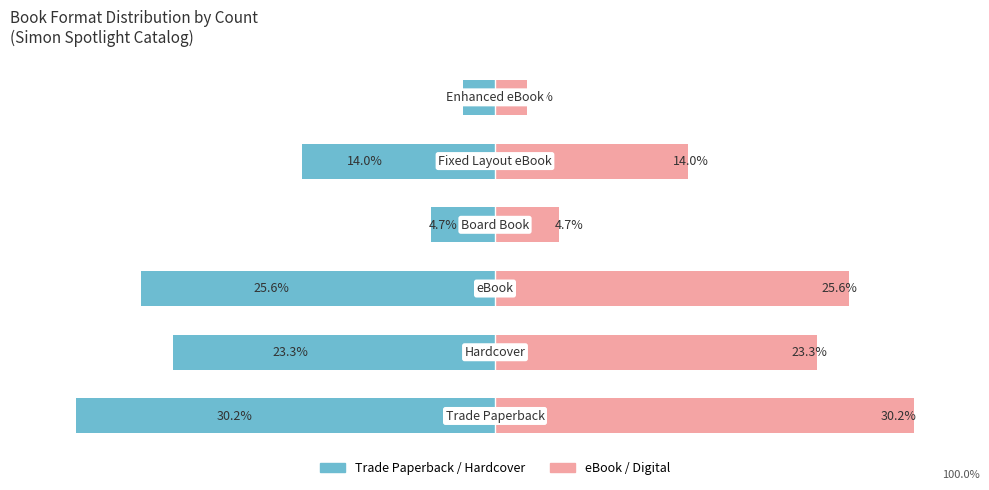

Reading left to right, transcribe all the data shown in this chart.

Trade Paperback / Hardcover: -30.2	-23.3	-25.6	-4.7	-14.0	-2.3
eBook / Digital: 30.2	23.3	25.6	4.7	14.0	2.3